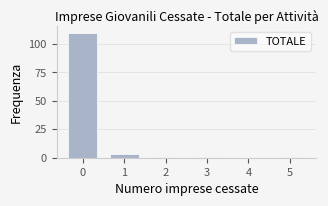

Reading right to left, extract all data points from this chart.

5=1	4=0	3=1	2=1	1=3	0=110